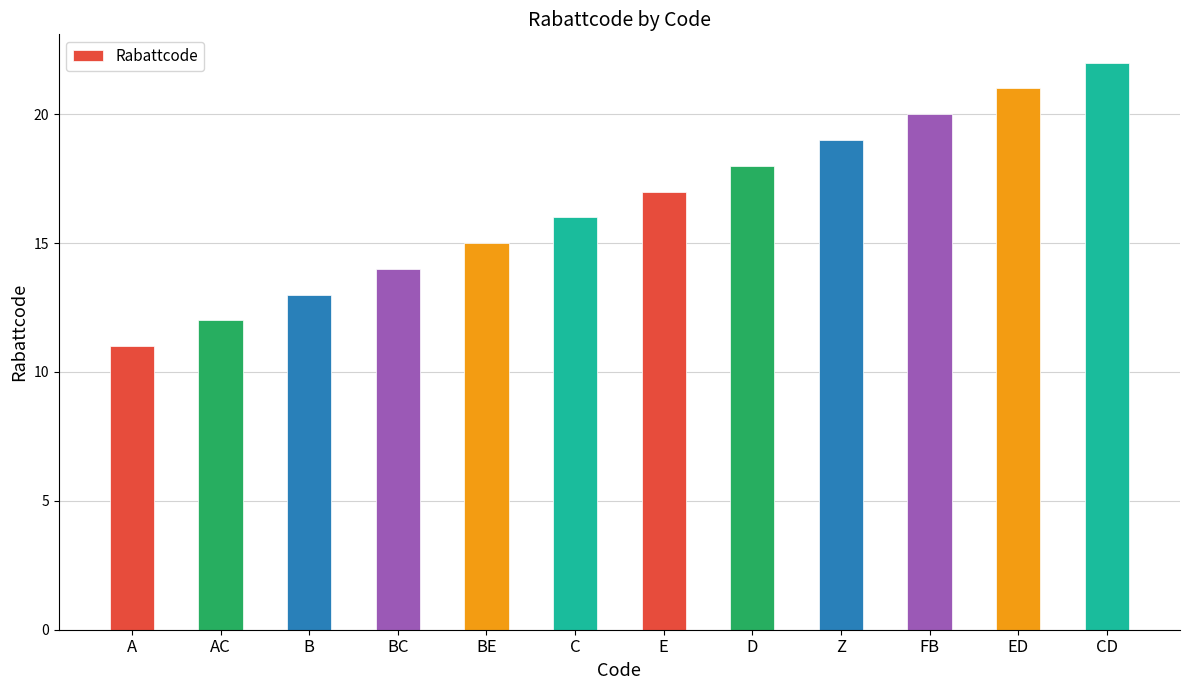

Does the chart contain stacked bars?

No